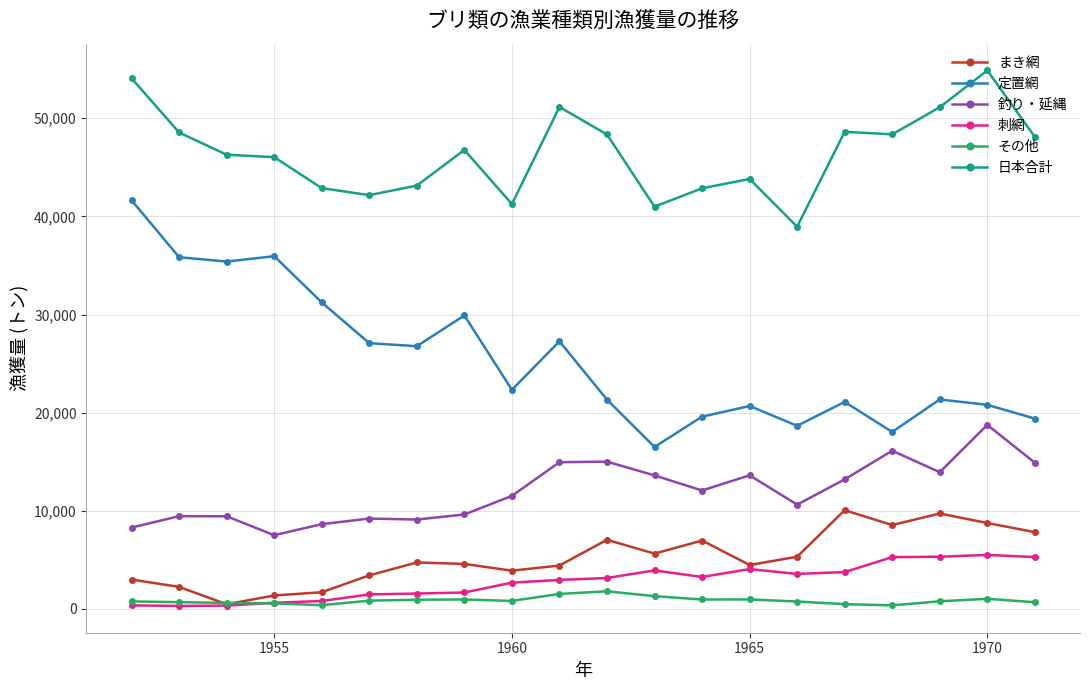

What is the value of the 釣り・延縄 point at the 2nd from the left?

9458